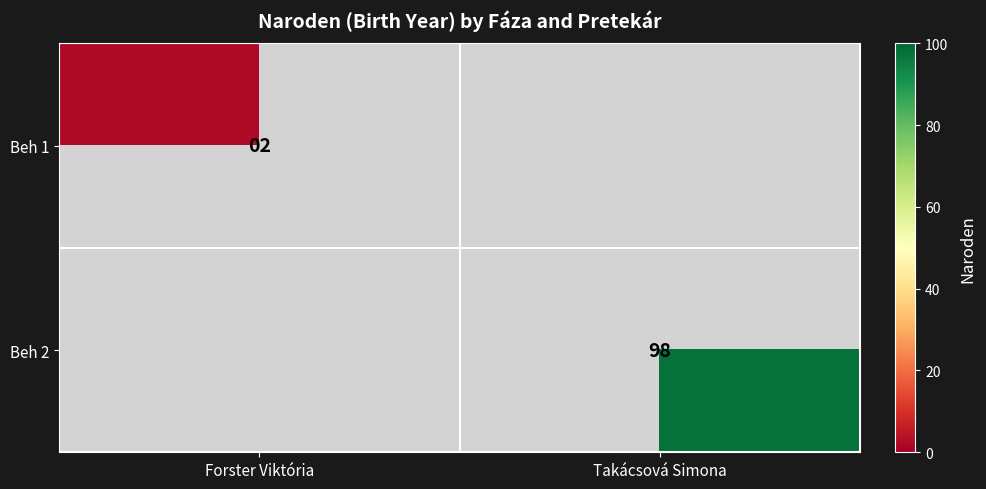

True or false: Beh 2 has a value of 98 at Takácsová Simona.

True